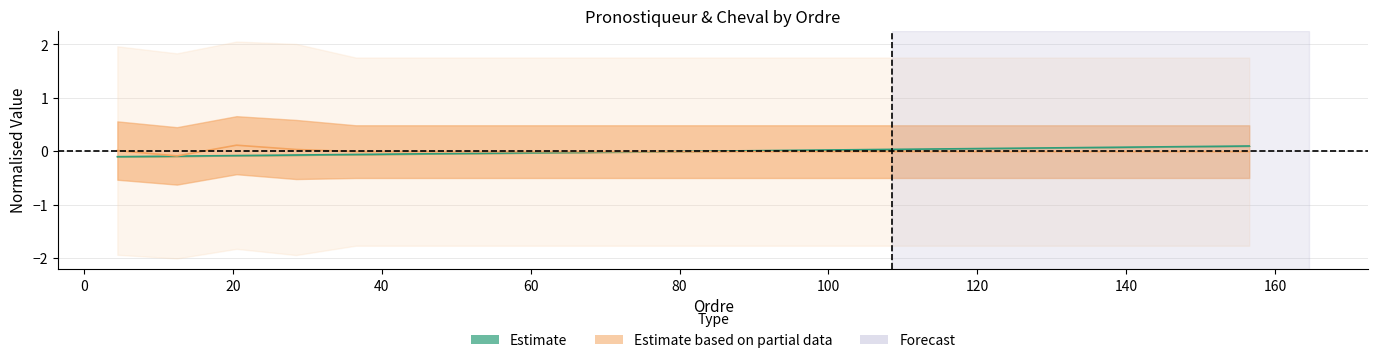

How many positive values does the Partial (line) series have?

3